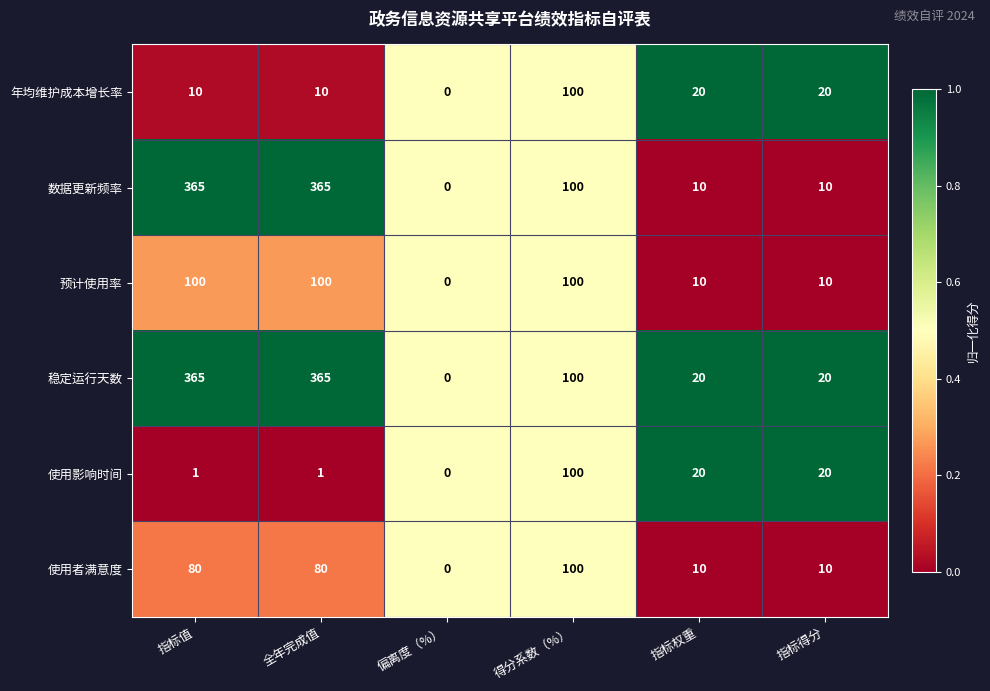

True or false: 稳定运行天数 has a value of 20 at 指标权重.

True